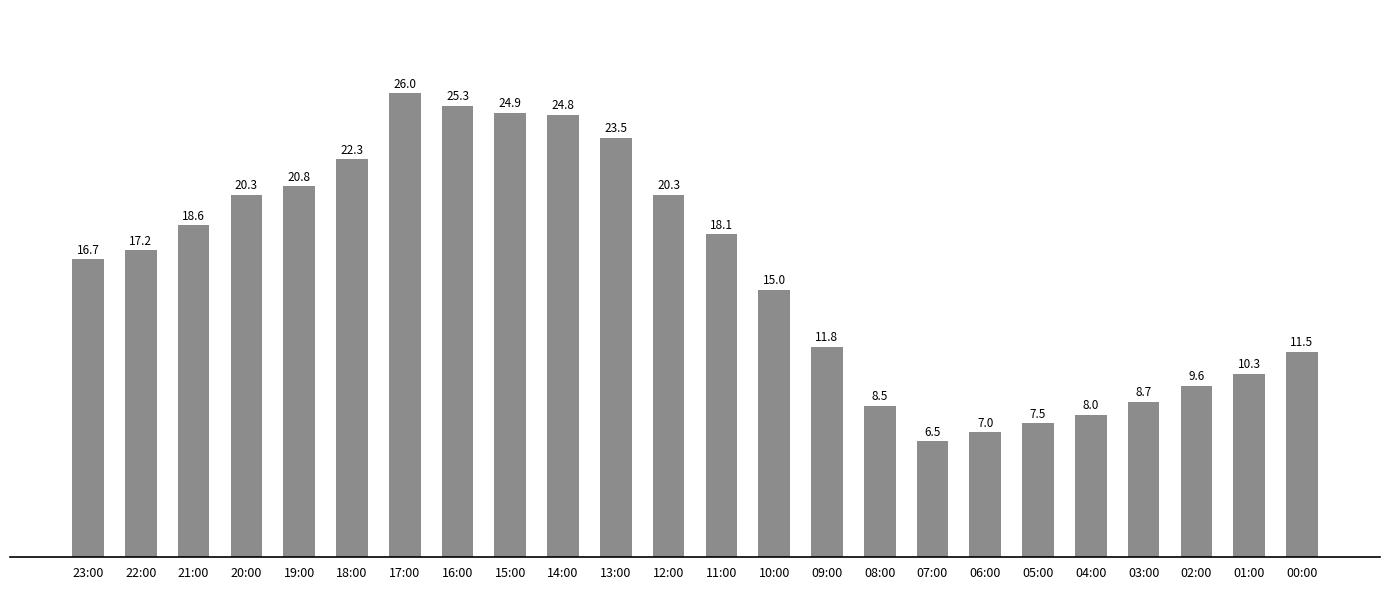

Does the chart contain stacked bars?

No